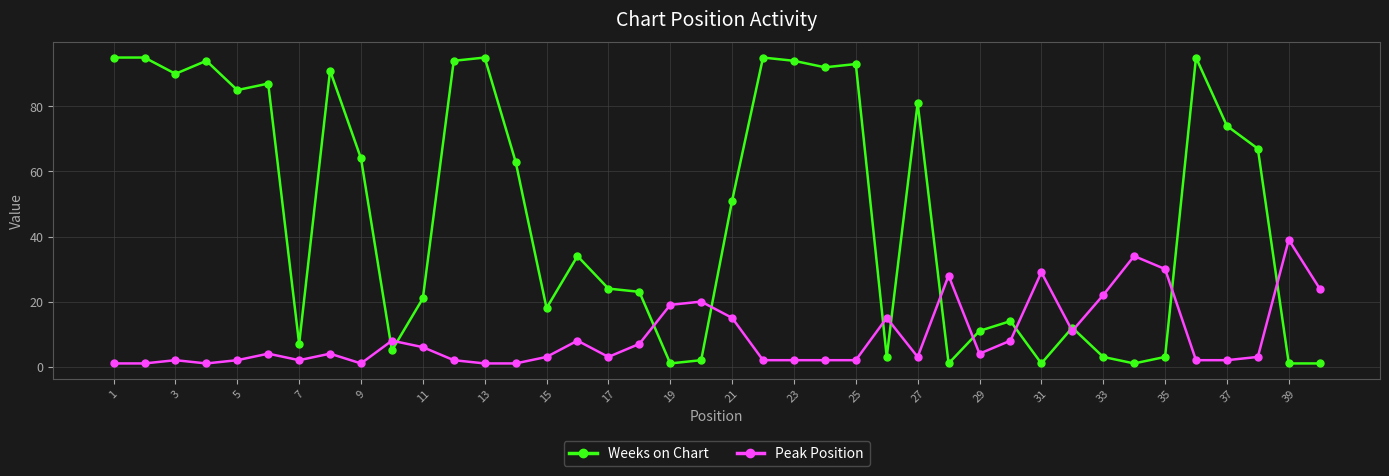

Rank the series by their average value, from highest to lowest.

Weeks on Chart, Peak Position